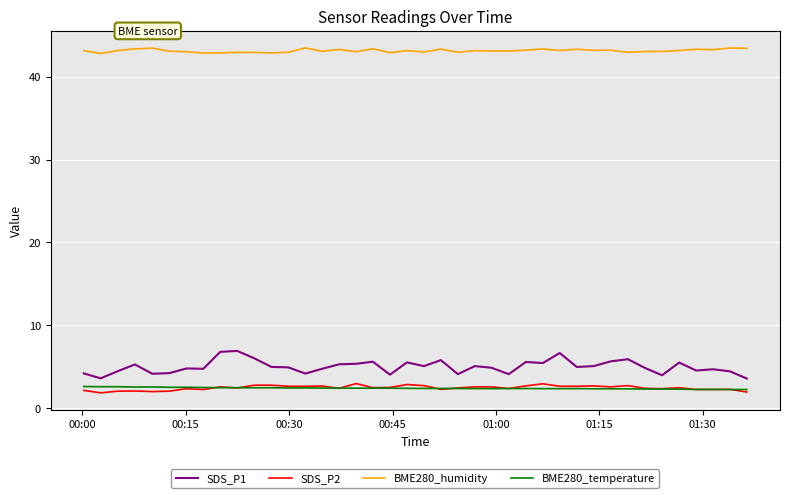

Is this an area chart (filled region under the line)?

No